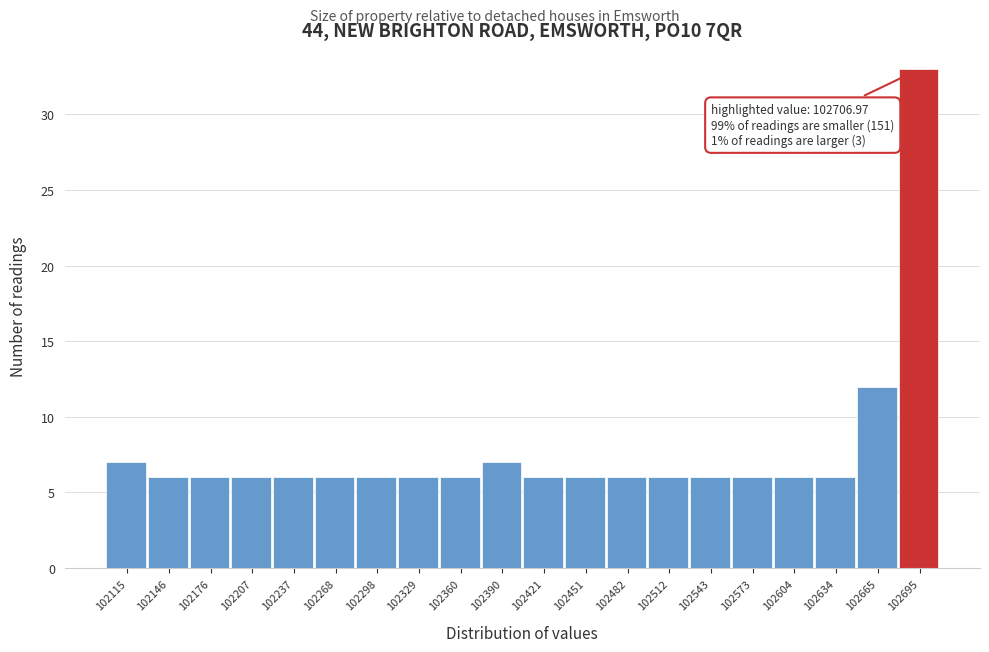

Over which range of the x-axis is the bar tallest?

102680 to 102710